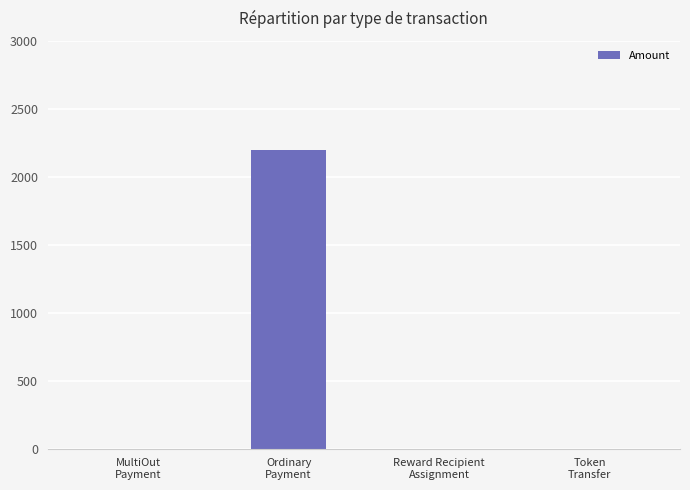

What is the maximum value shown in the chart?

2193.0